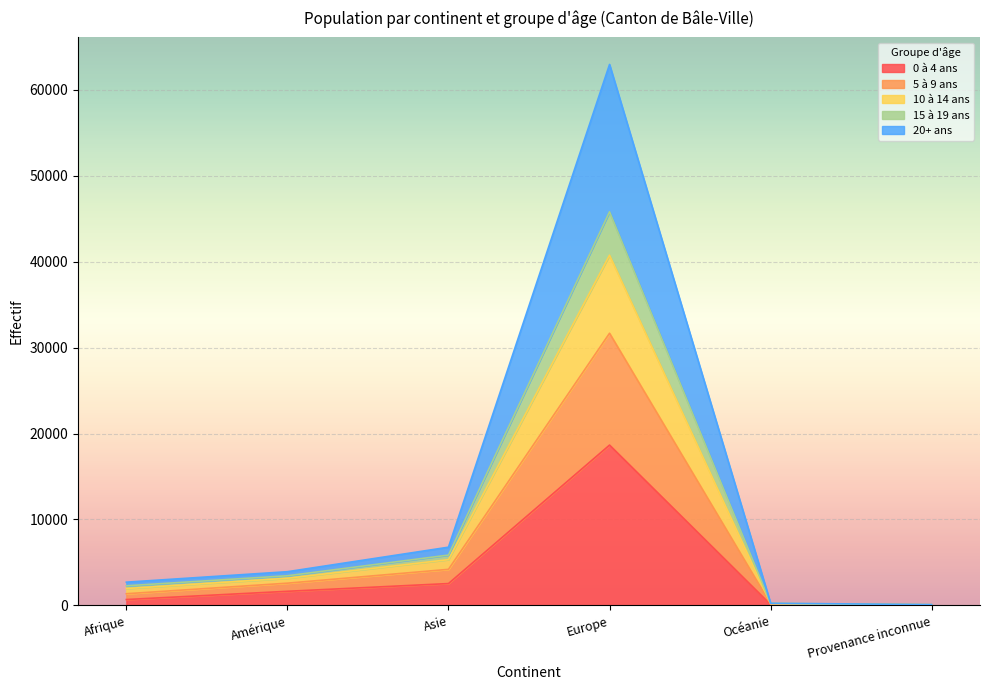

In 10 à 14 ans, how many points are higher than both neighbors (excluding endpoints)?

1